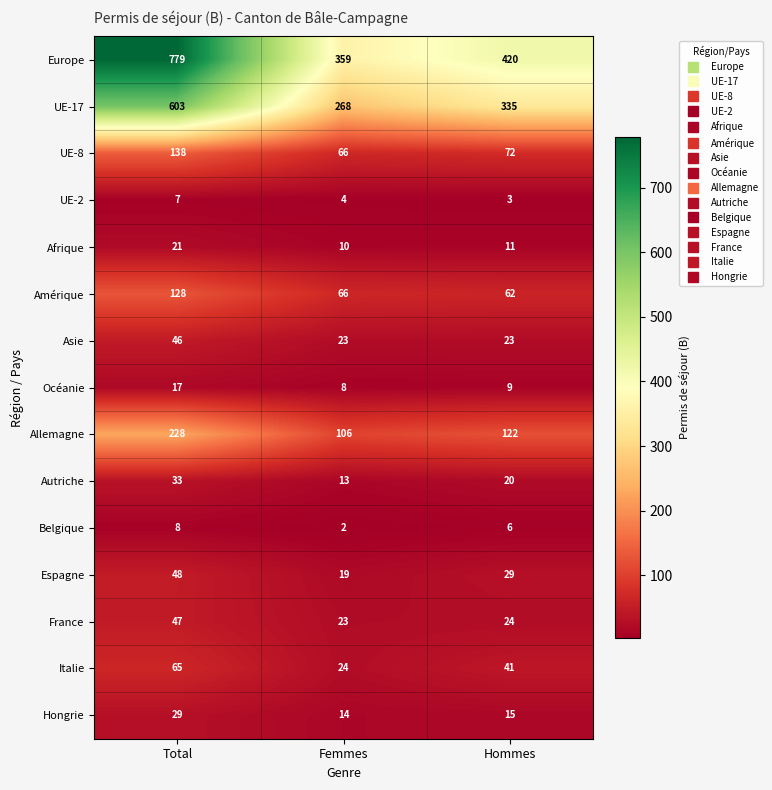

Between Total and Hommes, which series saw the biggest shift?

Europe